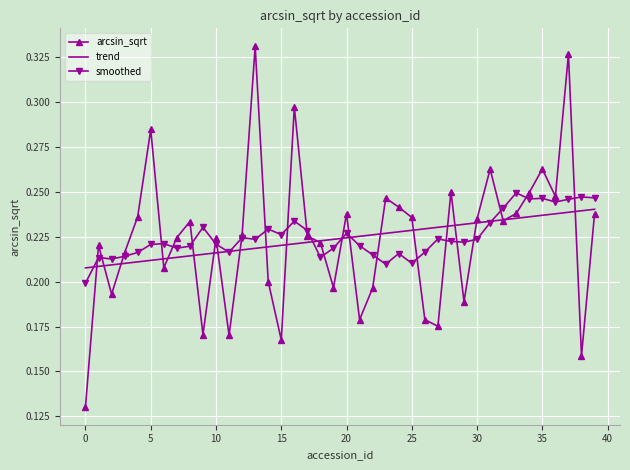

List the series in order of their peak value, highest first.

arcsin_sqrt, smoothed, trend